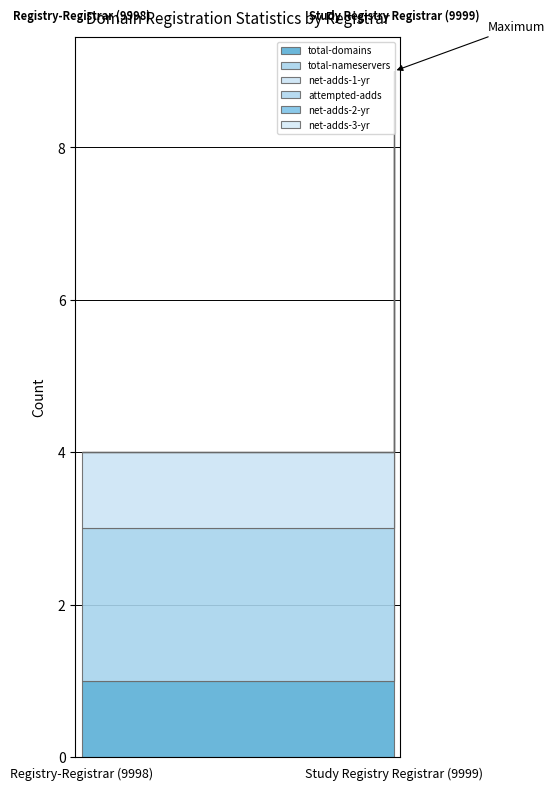

Which series has the largest range (max minus min)?

total-domains